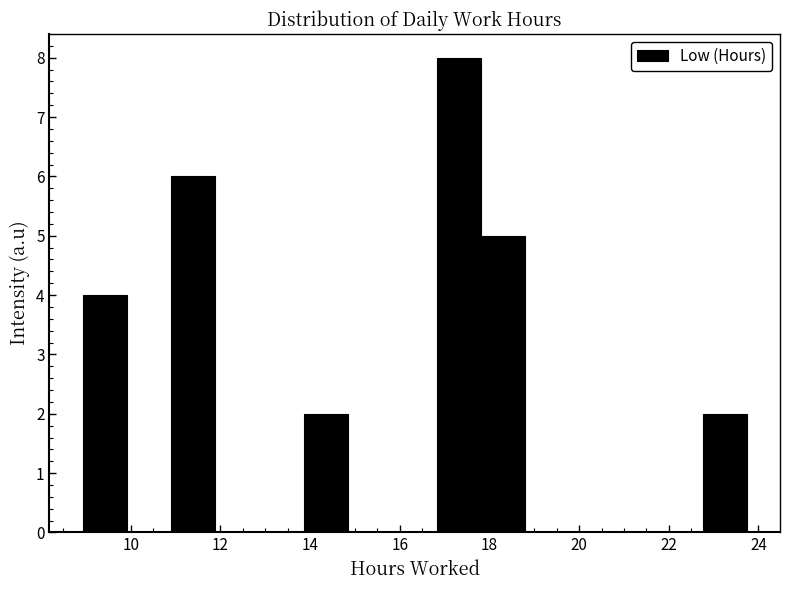

Reading left to right, list every bar in this chart as the range it spans on the x-axis followed by its height. Neither the bar edges nor the heights are printed on the chart, so give them approximately, as read against the axes.

9.0 to 10.0: 4
10.0 to 11.0: 0
11.0 to 11.8: 6
11.8 to 12.8: 0
12.8 to 13.8: 0
13.8 to 14.8: 2
14.8 to 15.8: 0
15.8 to 16.8: 0
16.8 to 17.8: 8
17.8 to 18.8: 5
18.8 to 19.8: 0
19.8 to 20.8: 0
20.8 to 21.8: 0
21.8 to 22.8: 0
22.8 to 23.8: 2